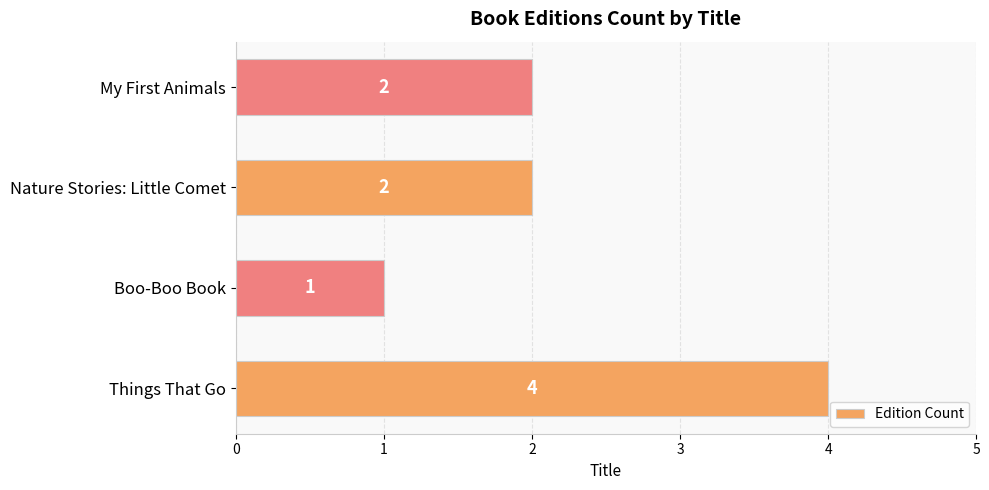

What value does the data have at Things That Go?

4